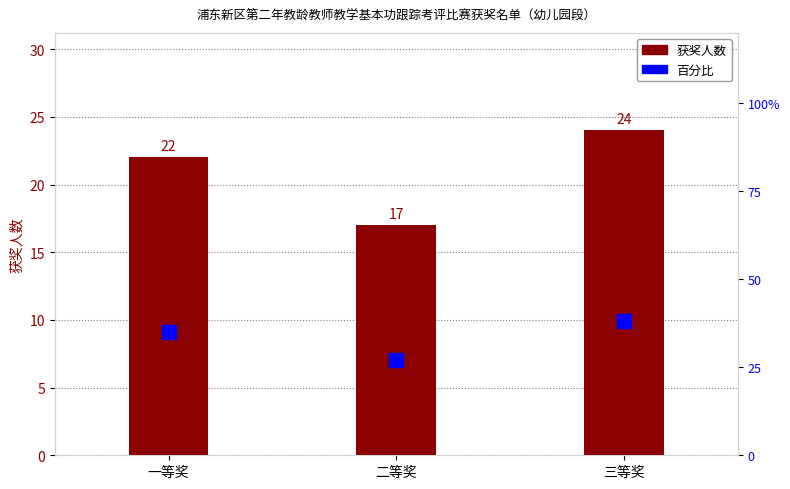

Count the number of categories in the chart.

3